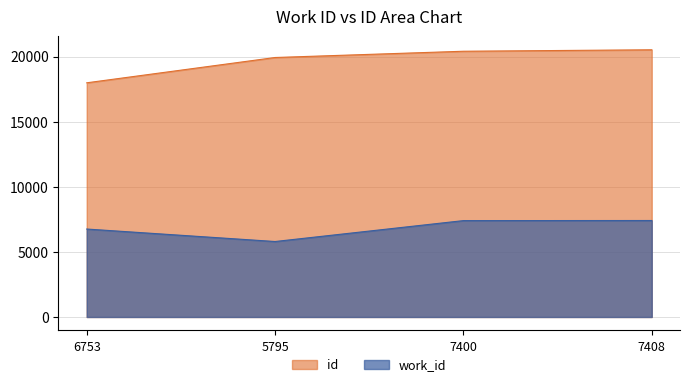

Rank the series at 6753 from highest to lowest value.

id, work_id